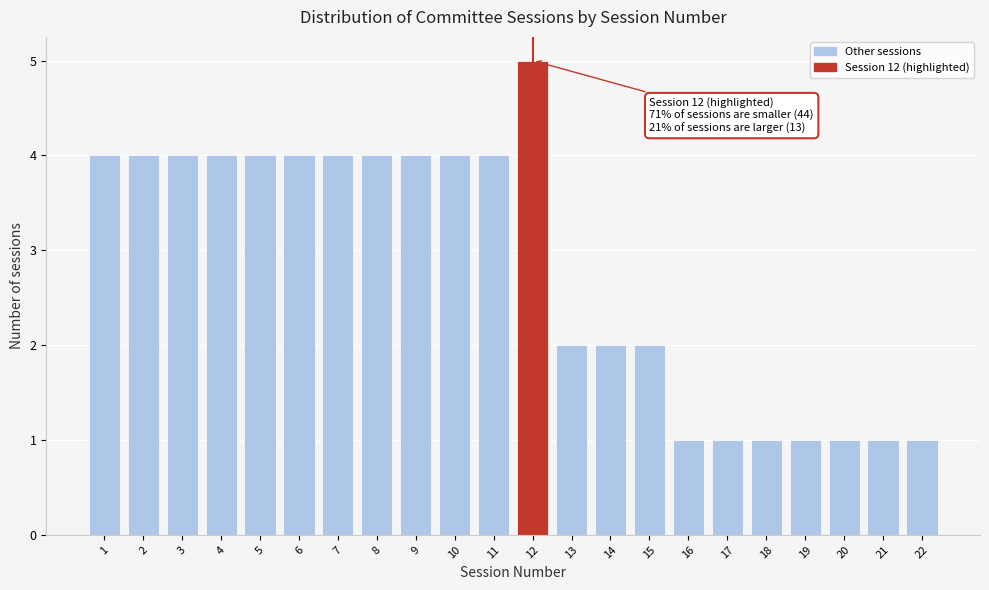

Which range on the x-axis has the tallest bar?

11.5 to 12.5